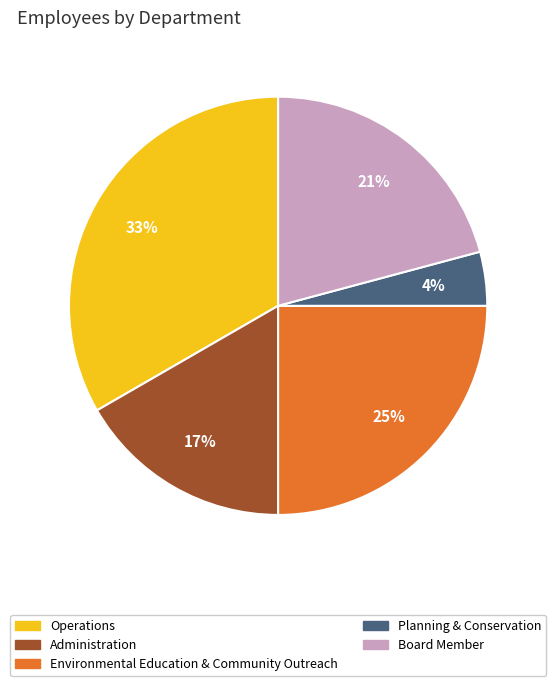

Rank the categories by value from highest to lowest.

Operations, Environmental Education & Community Outreach, Board Member, Administration, Planning & Conservation